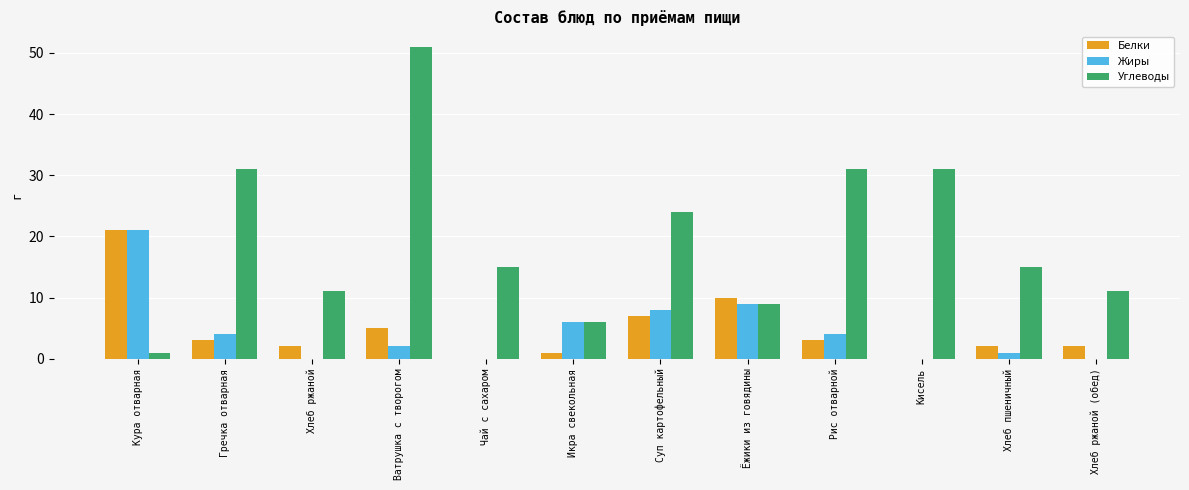

What is the highest value of the Жиры series?

21